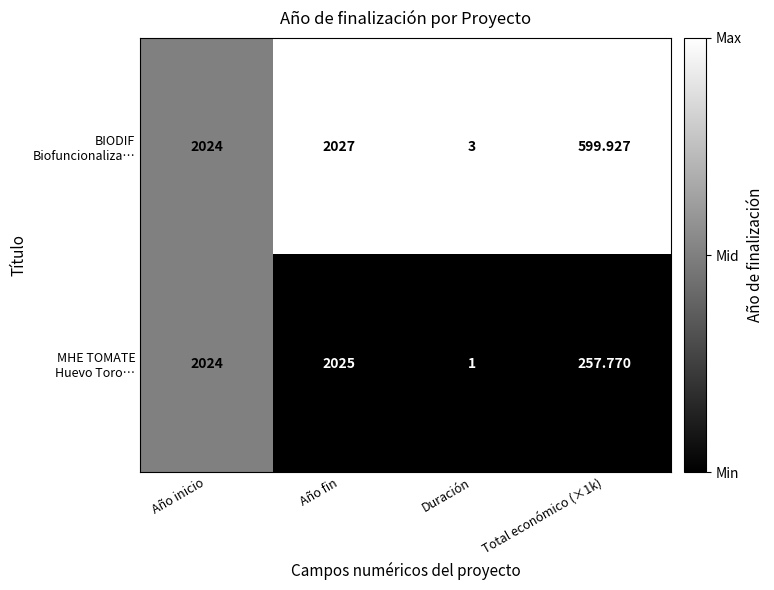

At which category is the sum across all series the highest?

Año fin